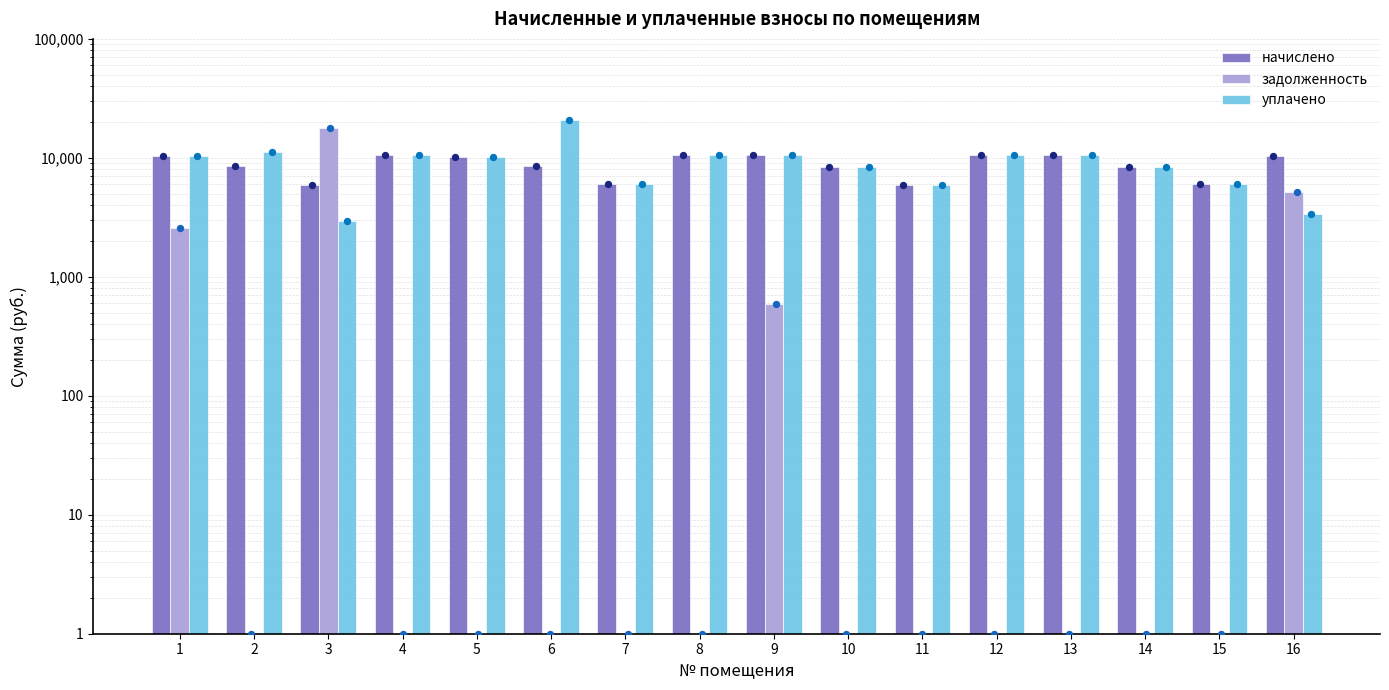

Which series has the largest Y range (max minus min)?

уплачено